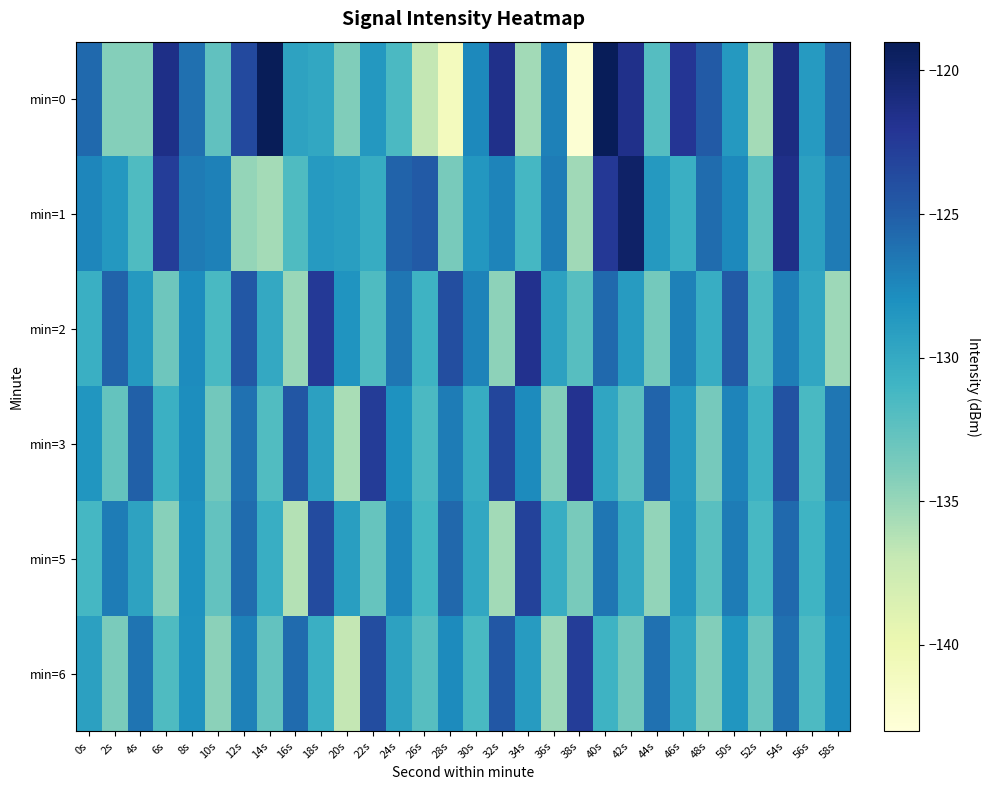

At 34s, list the series in order from largest to smallest.

min=2, min=5, min=3, min=6, min=1, min=0